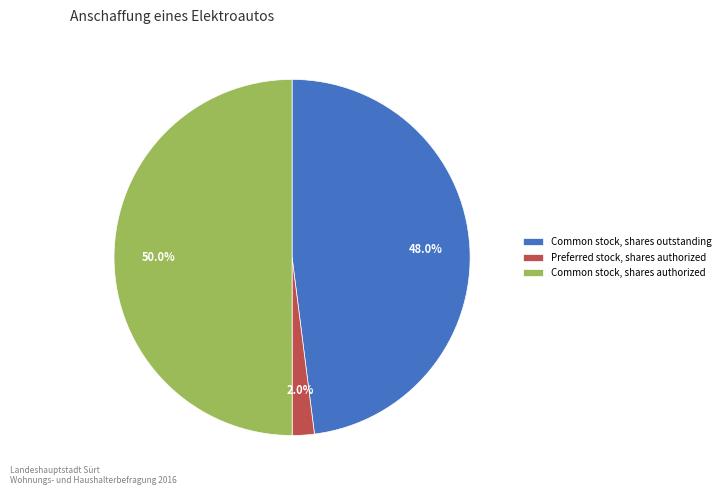

What percentage do Preferred stock, shares authorized and Common stock, shares outstanding together represent?

50.0%